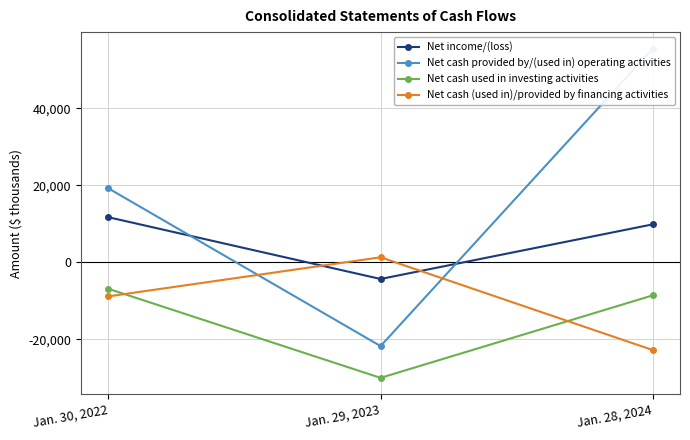

What is the average value of the Net cash used in investing activities series?

-15128